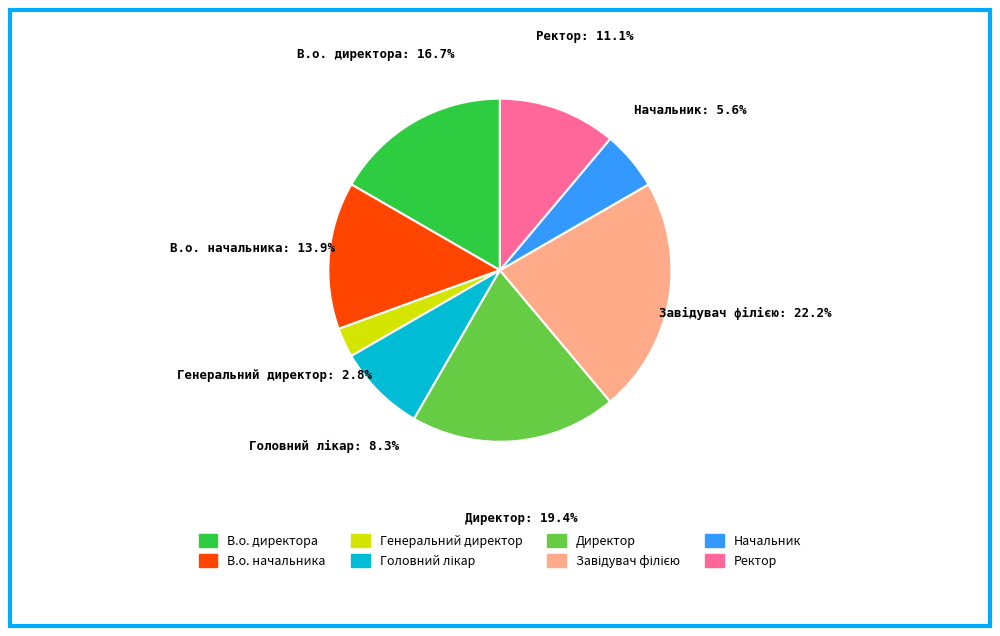

What is the ratio of the value at Директор to the value at В.о. начальника?

1.4